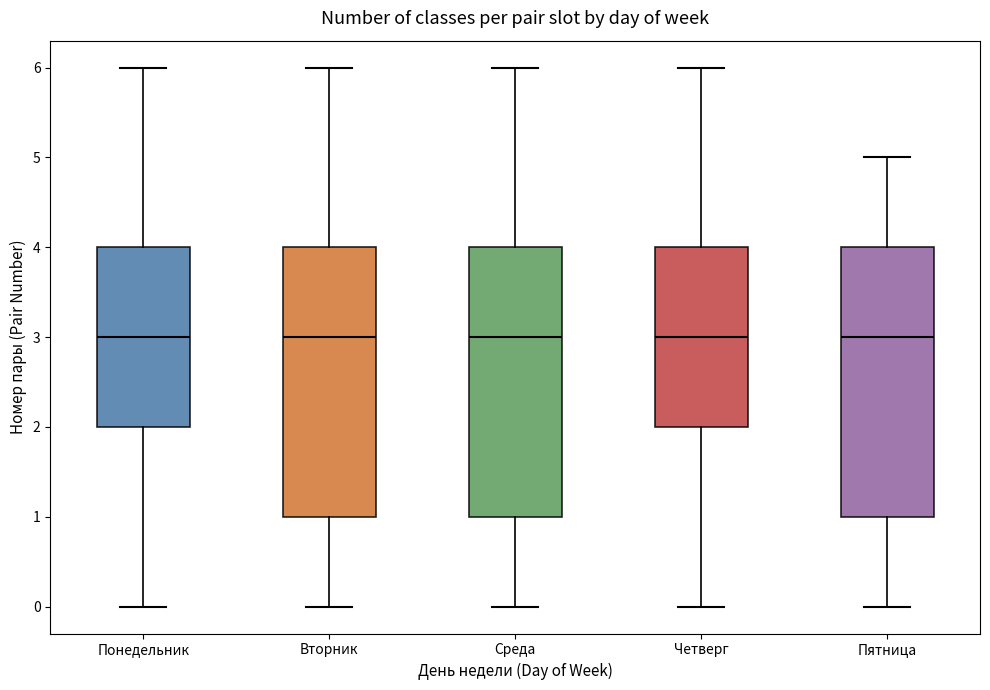

Where does the upper whisker of the box for Среда end on the y-axis? The values are not printed on the chart, so give them approximately, as read against the axis.

6